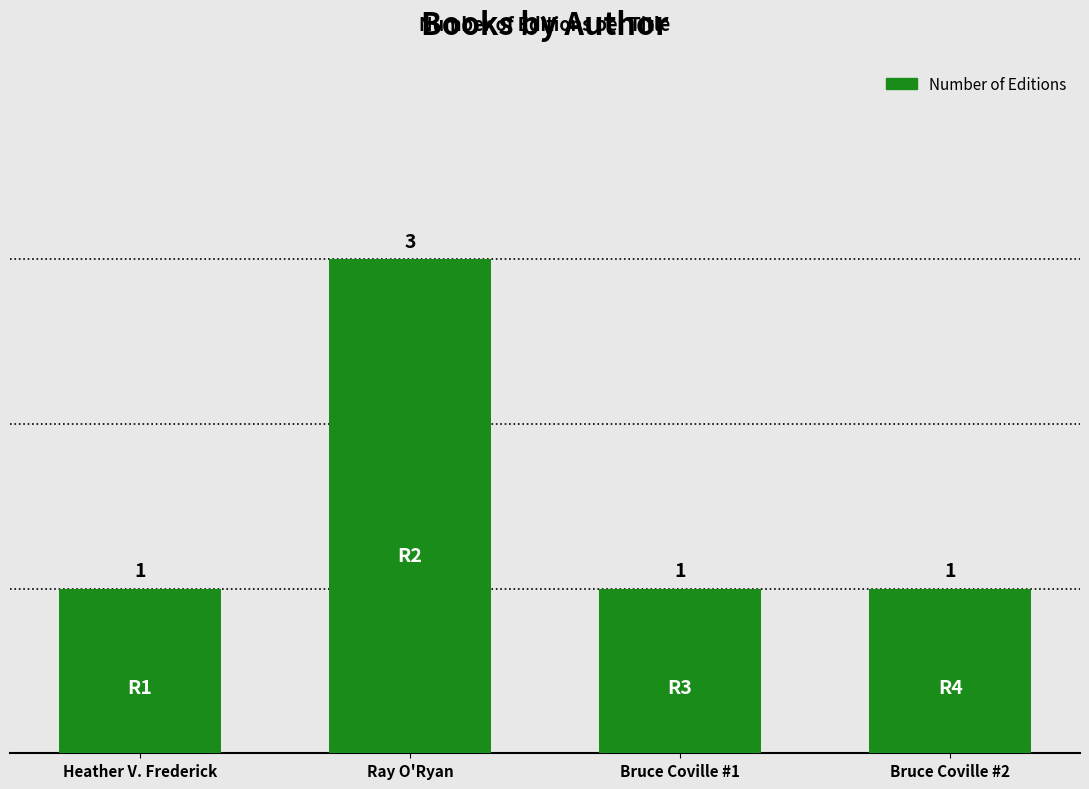

Reading right to left, what are all the values shown in this chart?

Bruce Coville #2=1	Bruce Coville #1=1	Ray O'Ryan=3	Heather V. Frederick=1